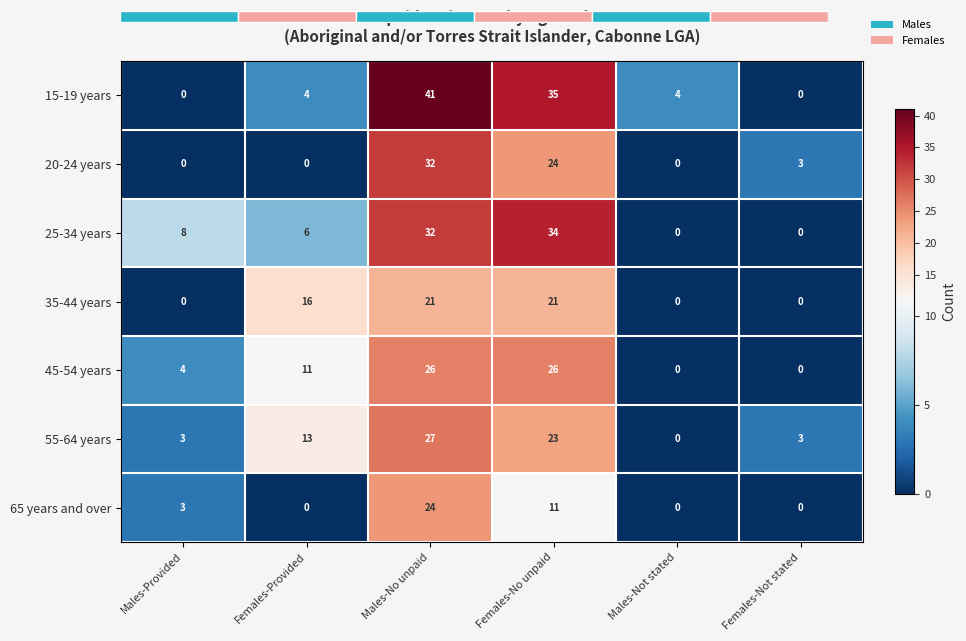

True or false: 65 years and over has a value of 5 at Males-Provided.

False